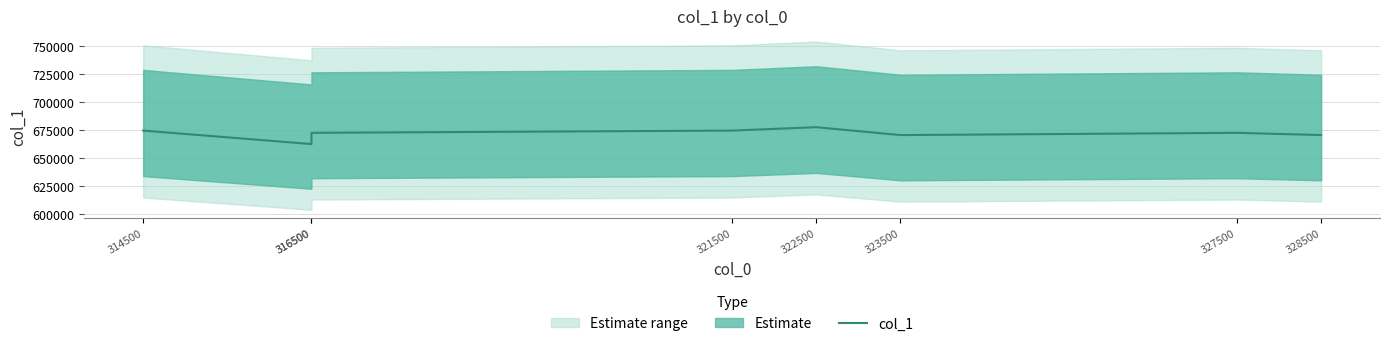

How many values are below 672500?

3